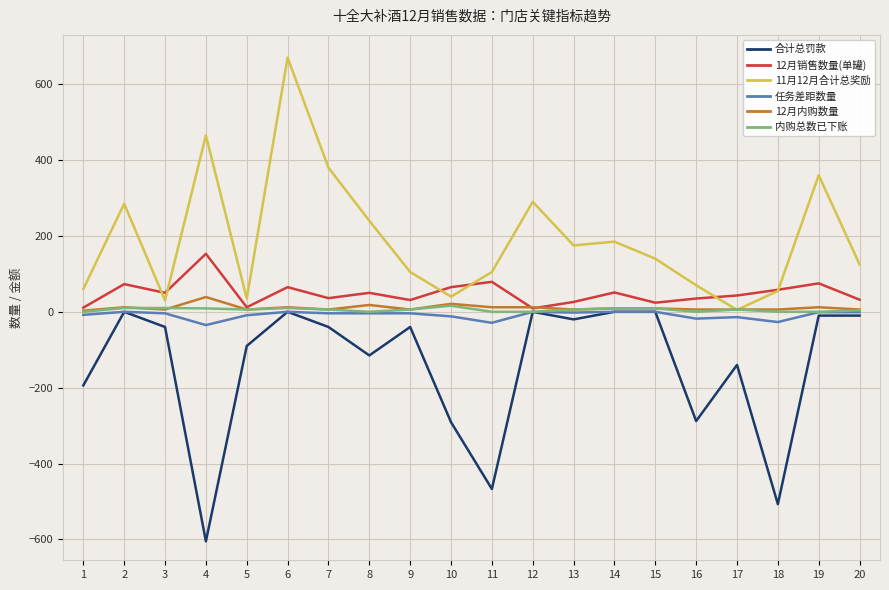

Which series changed the most between 18 and 19?

合计总罚款